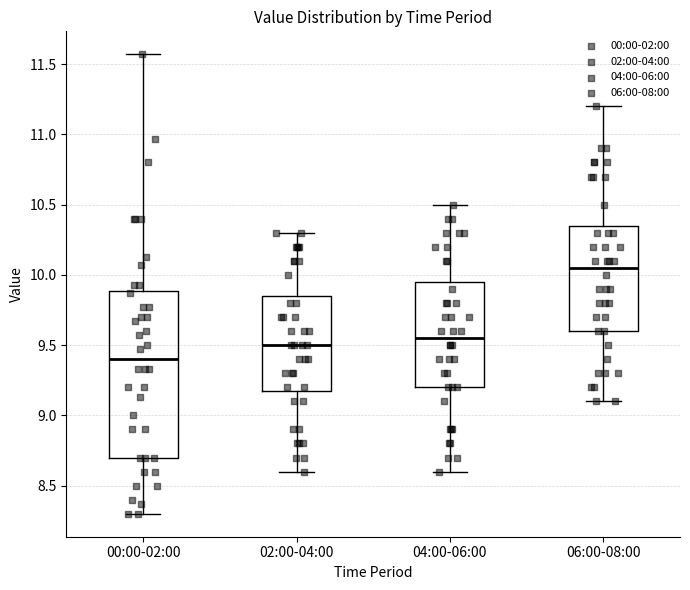

Reading left to right, transcribe this box plot: for each box, give where its median line is, the range the box spans, and where its two whiskers end, as read against the y-axis. The values are not printed on the chart, so give them approximately, as read against the axis.

00:00-02:00: median 9.40, box 8.70 to 9.90, whiskers 8.30 to 11.55
02:00-04:00: median 9.50, box 9.20 to 9.85, whiskers 8.60 to 10.30
04:00-06:00: median 9.55, box 9.20 to 9.95, whiskers 8.60 to 10.50
06:00-08:00: median 10.05, box 9.60 to 10.35, whiskers 9.10 to 11.20